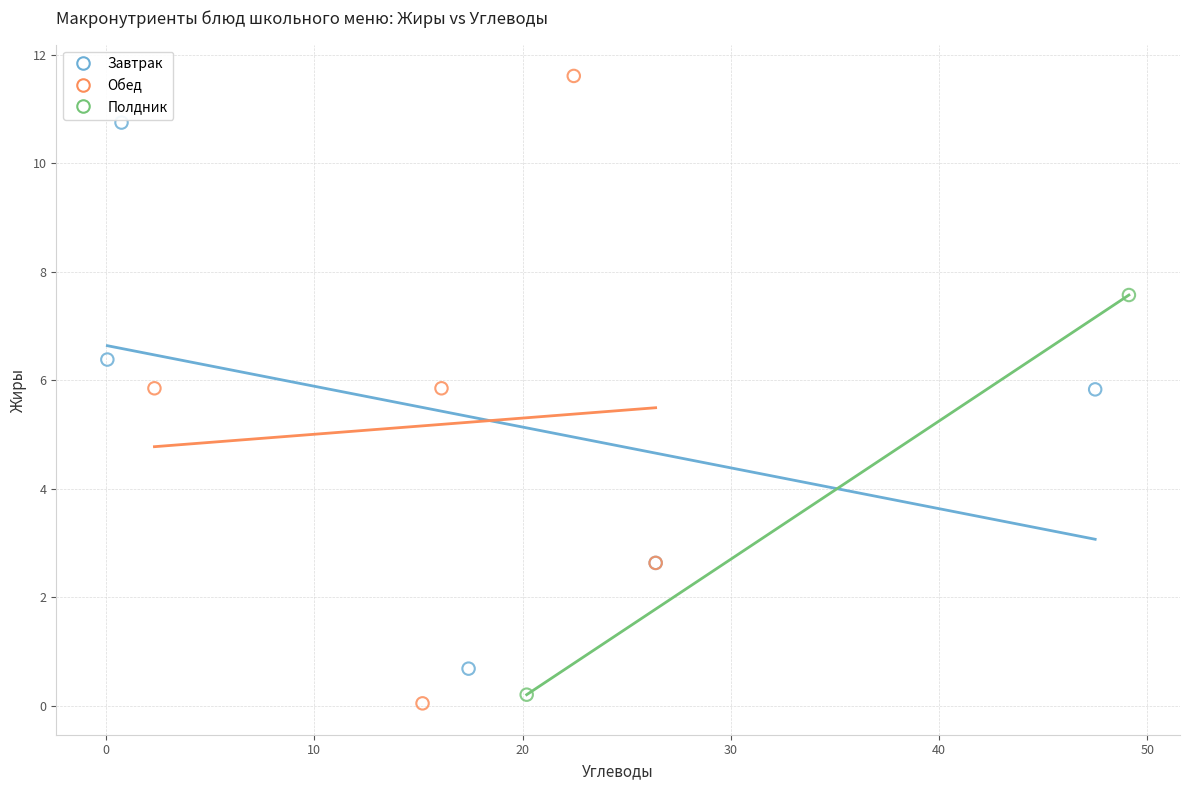

What are all the series names shown in the legend?

Завтрак, Обед, Полдник